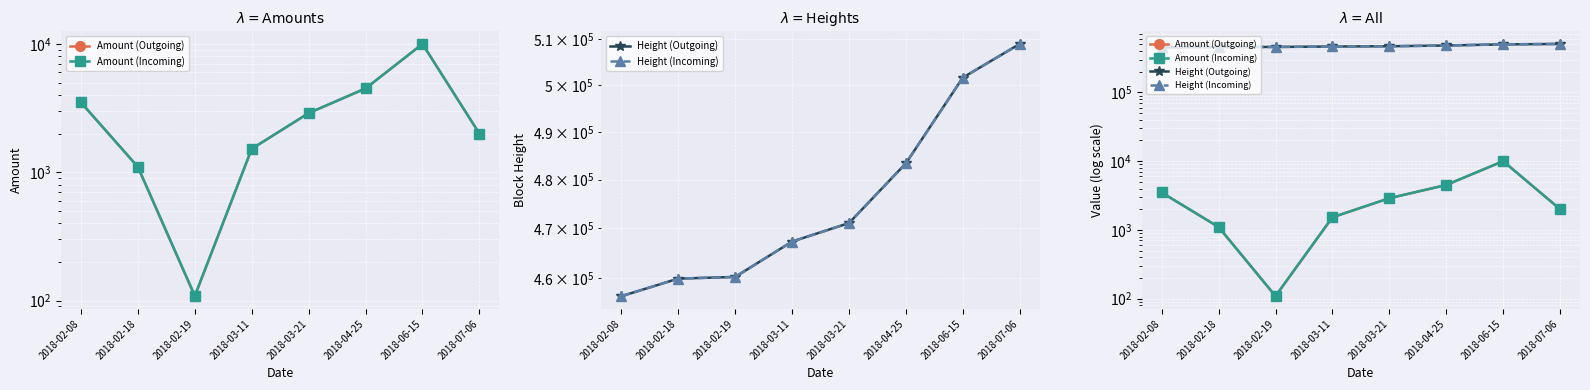

Which series has the largest total across all categories?

Height (Outgoing)